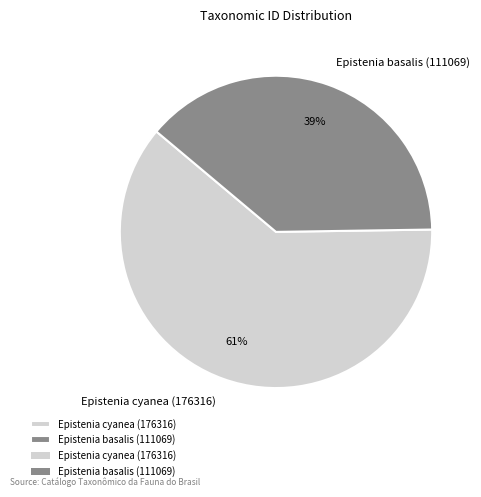

Do Epistenia cyanea (176316) and Epistenia basalis (111069) together represent more than half of the pie?

Yes